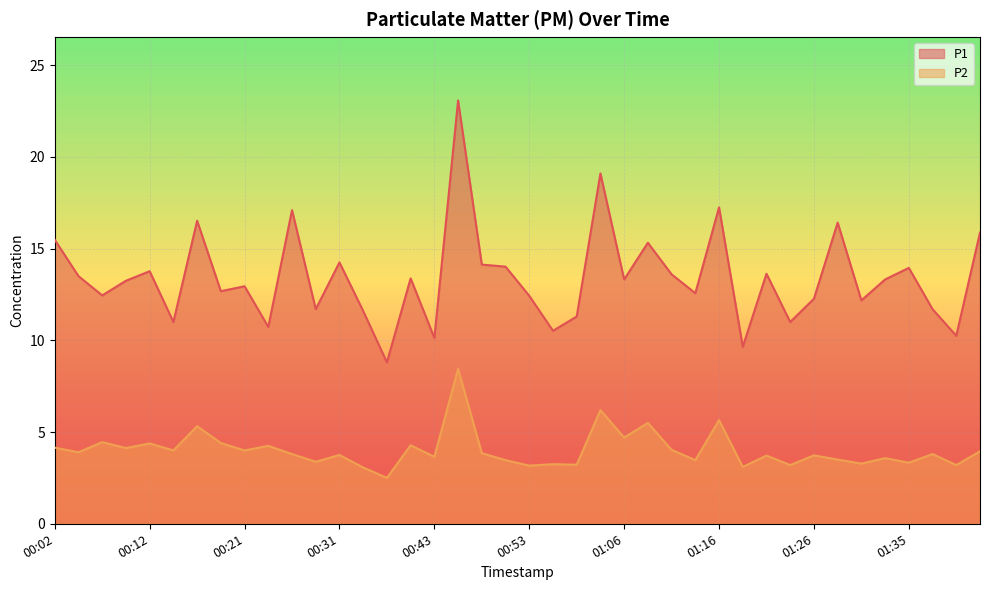

Which series changed the most between 00:58 and 01:38?

P2